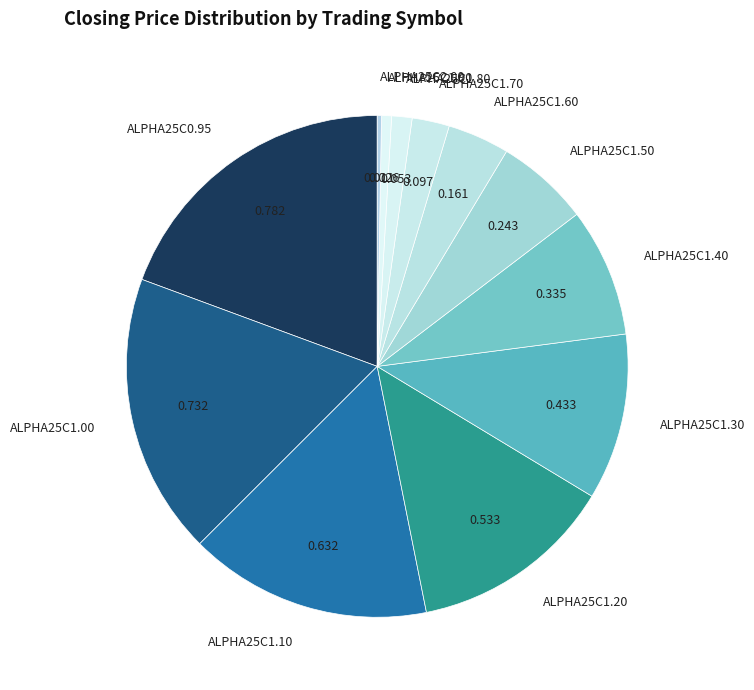

Does any single category account for the majority?

No